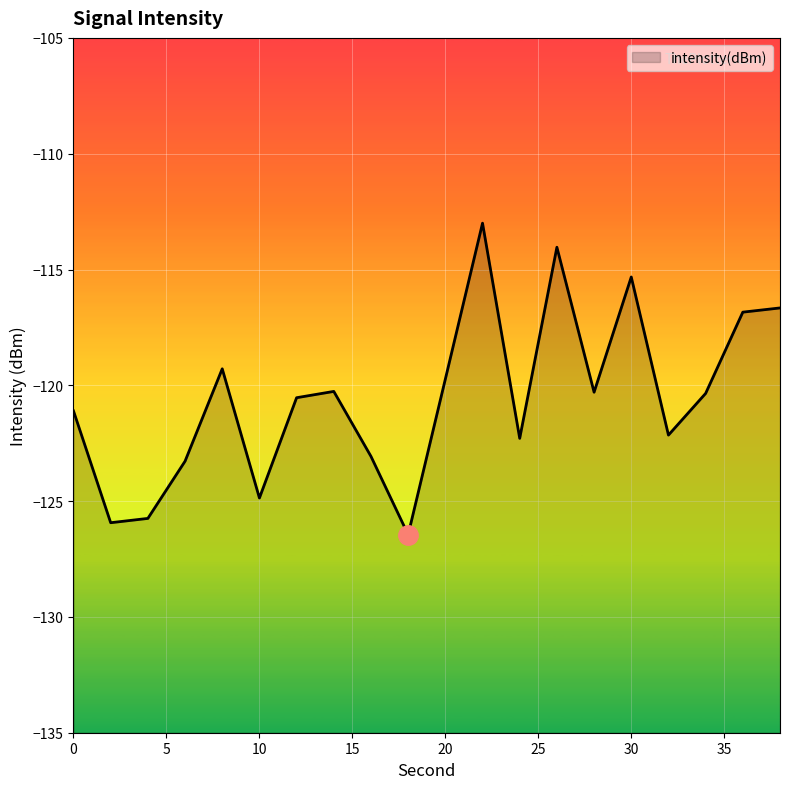

The value at 20 is -182.0. True or false?

False